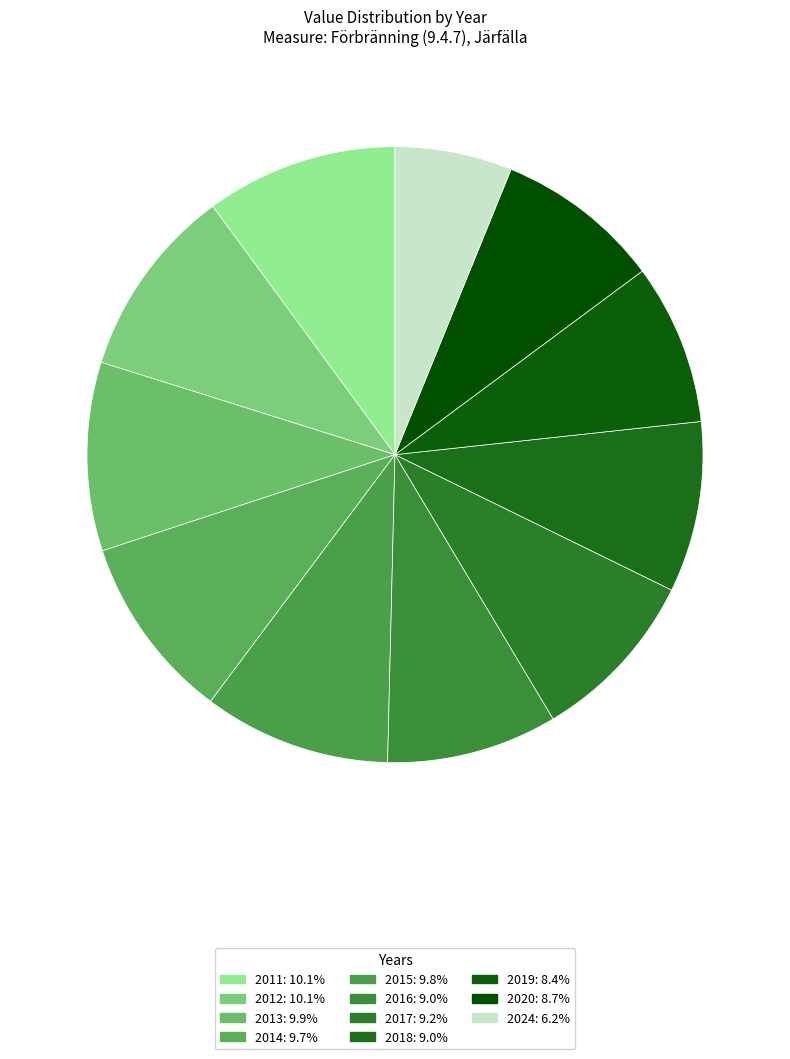

What portion of the pie excludes 2024?

93.8%